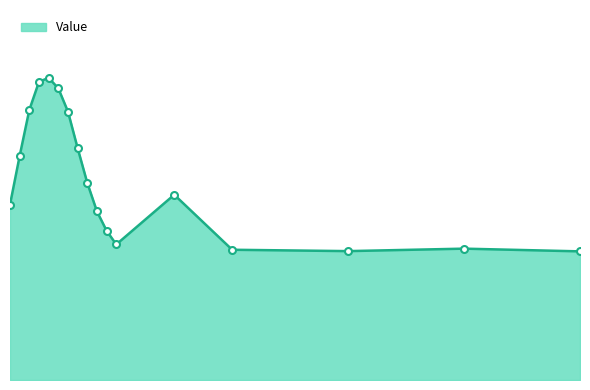

Is this an area chart (filled region under the line)?

Yes